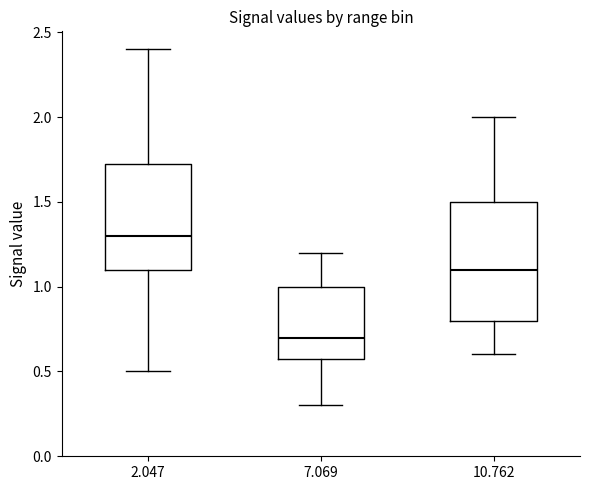

Where is the upper edge of the box at x = 10.762 on the y-axis? The values are not printed on the chart, so give them approximately, as read against the axis.

1.50